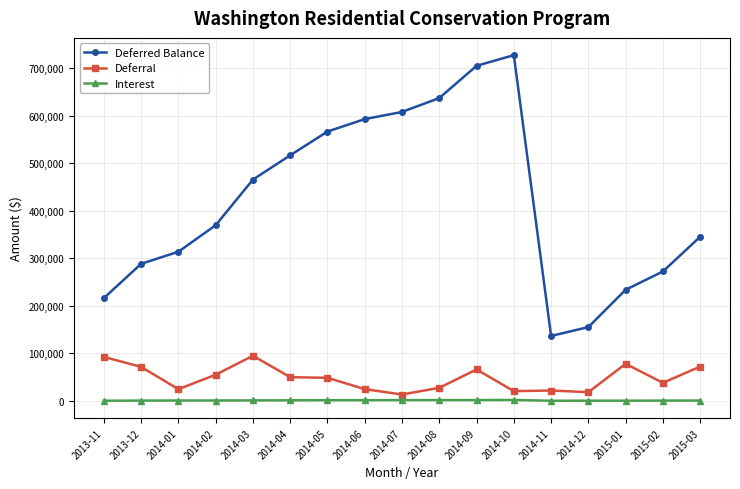

True or false: Deferred Balance has more than 0 interior local peaks.

True